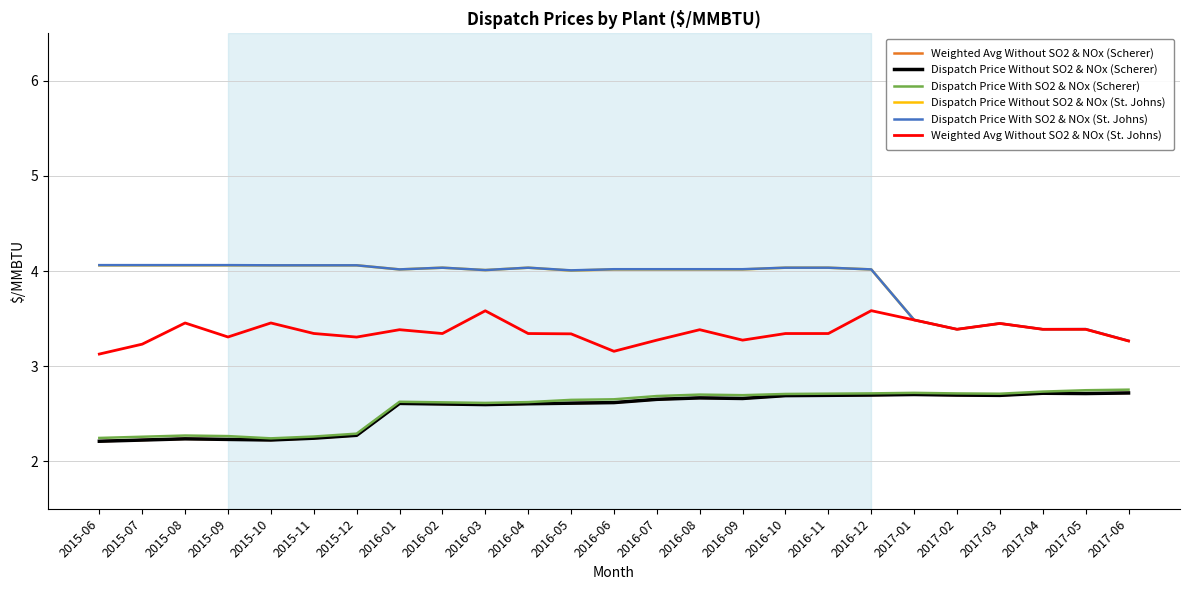

What is the value of the Dispatch Price Without SO2 & NOx (Scherer) point at the 1st from the left?

2.2